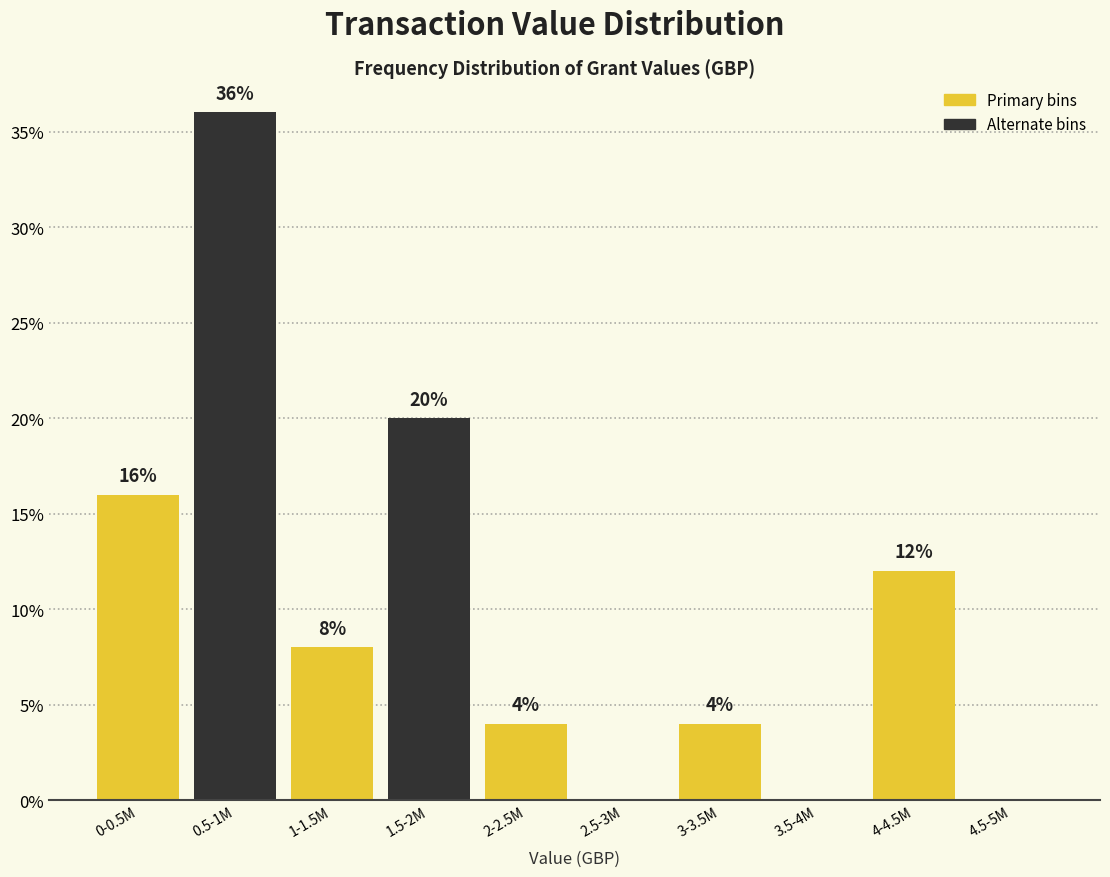

Reading left to right, transcribe all the data shown in this chart.

0-0.5M=16	0.5-1M=36	1-1.5M=8	1.5-2M=20	2-2.5M=4	2.5-3M=0	3-3.5M=4	3.5-4M=0	4-4.5M=12	4.5-5M=0